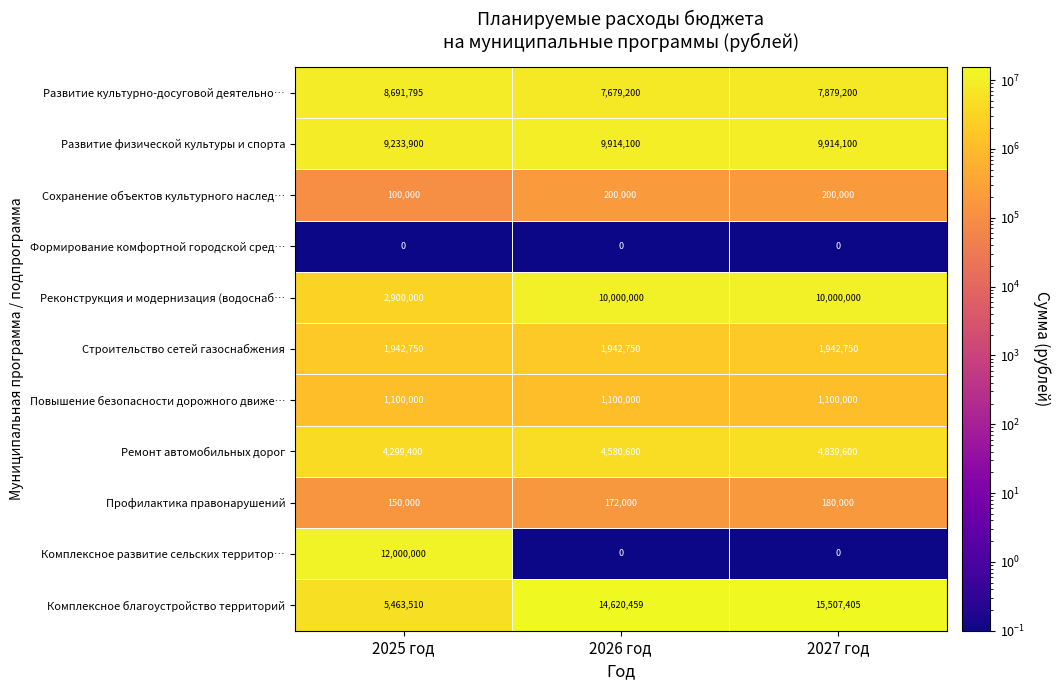

Rank the series at 2025 год from lowest to highest value.

Формирование комфортной городской сред…, Сохранение объектов культурного наслед…, Профилактика правонарушений, Повышение безопасности дорожного движе…, Строительство сетей газоснабжения, Реконструкция и модернизация (водоснаб…, Ремонт автомобильных дорог, Комплексное благоустройство территорий, Развитие культурно-досуговой деятельно…, Развитие физической культуры и спорта, Комплексное развитие сельских территор…